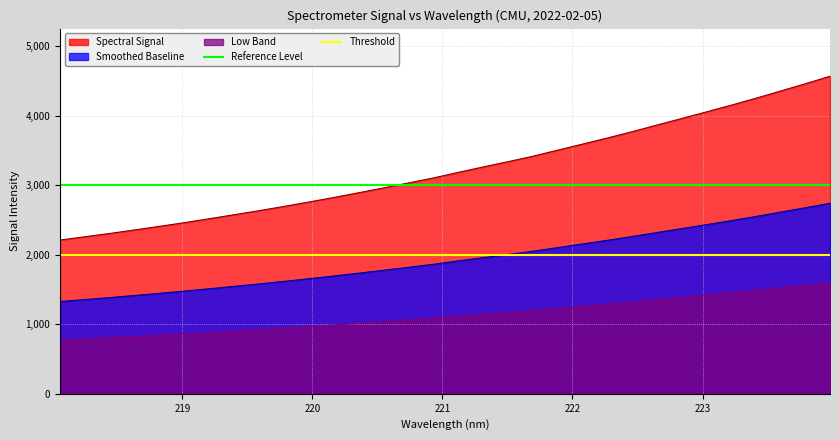

At how many categories does at least one series exceed 2567?

32